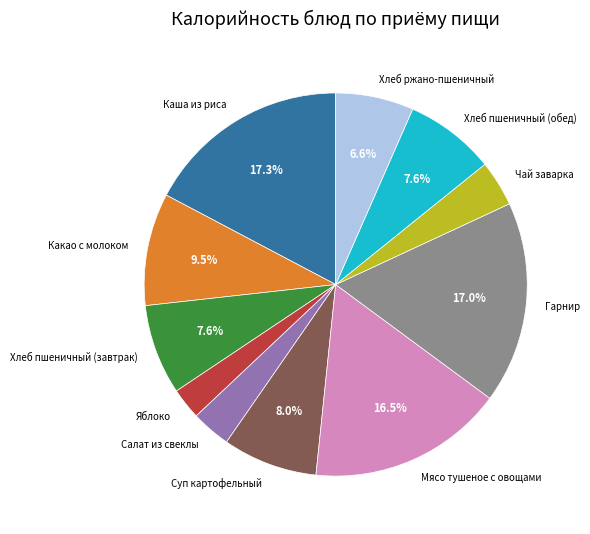

Which category has the smallest portion of the pie?

Яблоко